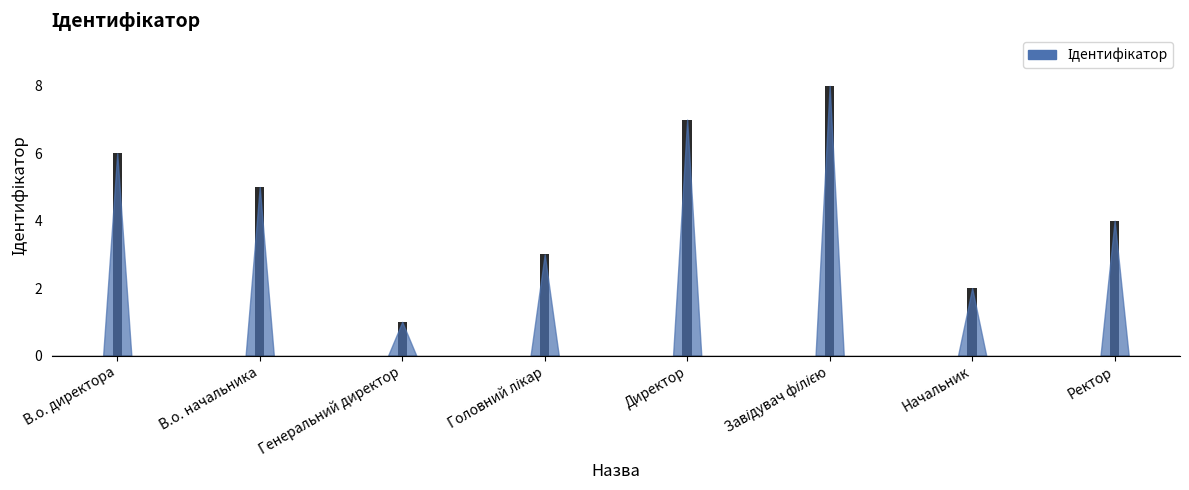

What is the sum of all values?

36